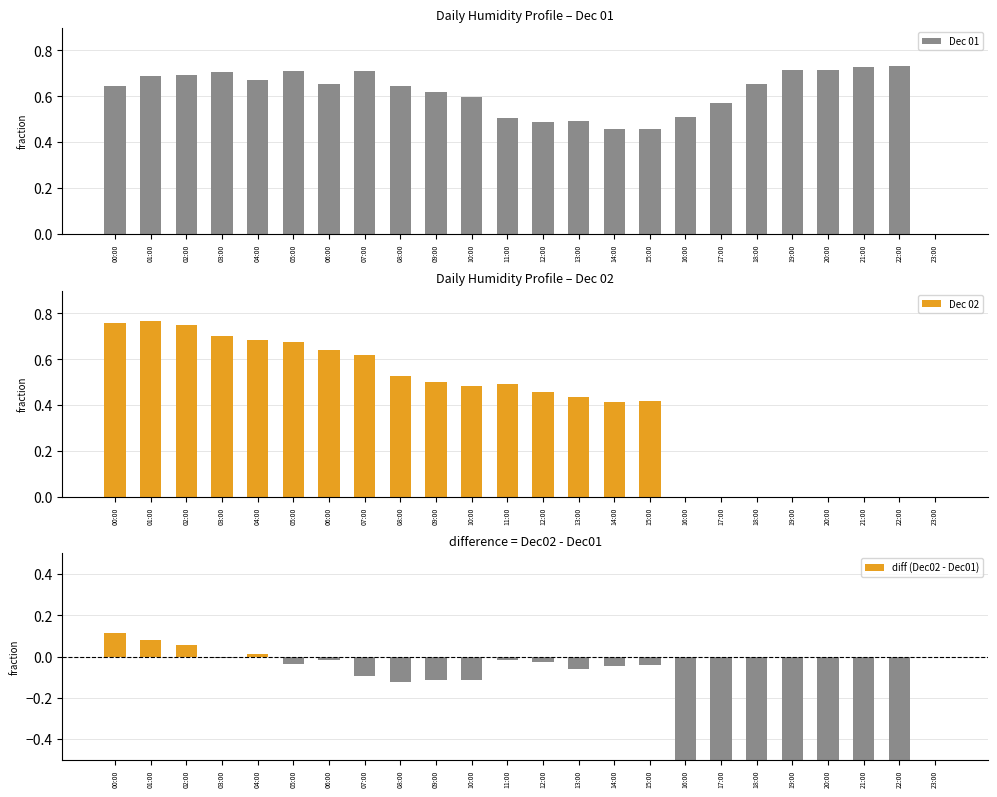

What is the sum of all Dec 01 values?

14.4